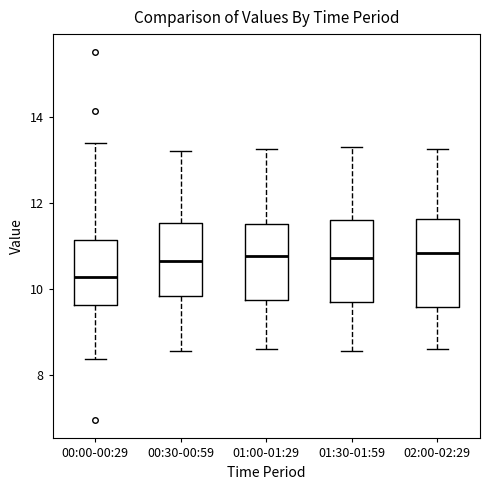

Reading left to right, transcribe this box plot: for each box, give where its median line is, the range the box spans, and where its two whiskers end, as read against the y-axis. The values are not printed on the chart, so give them approximately, as read against the axis.

00:00-00:29: median 10.2, box 9.6 to 11.2, whiskers 8.4 to 13.4
00:30-00:59: median 10.6, box 9.8 to 11.6, whiskers 8.6 to 13.2
01:00-01:29: median 10.8, box 9.8 to 11.6, whiskers 8.6 to 13.2
01:30-01:59: median 10.8, box 9.6 to 11.6, whiskers 8.6 to 13.4
02:00-02:29: median 10.8, box 9.6 to 11.6, whiskers 8.6 to 13.2